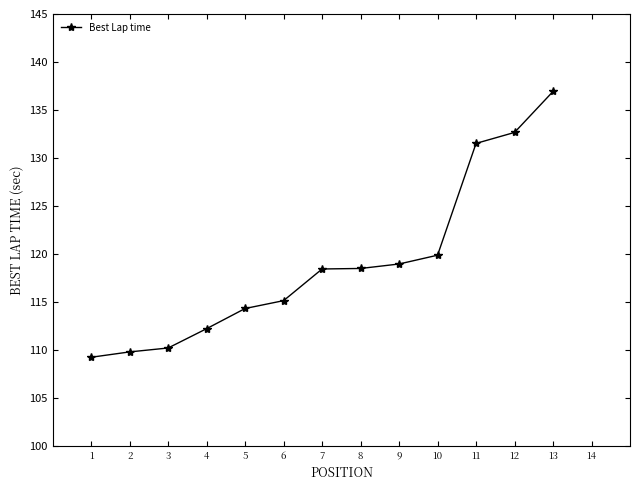

Reading left to right, transcribe all the data shown in this chart.

1=109.3	2=109.8	3=110.2	4=112.2	5=114.3	6=115.2	7=118.5	8=118.5	9=119.0	10=119.9	11=131.5	12=132.7	13=136.9